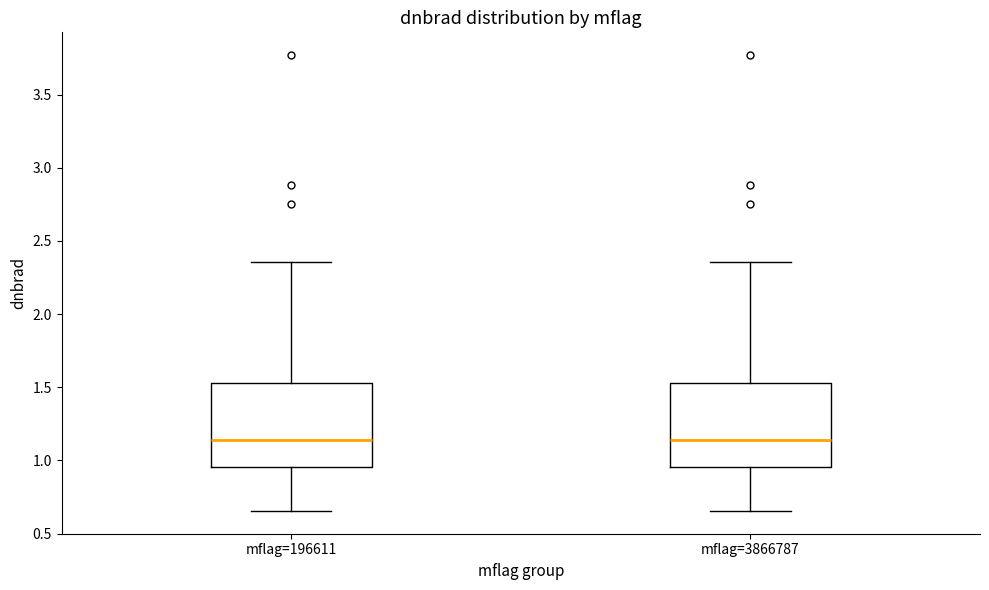

Reading left to right, read every box against the y-axis: the position of its median line, the range the box covers, and the ends of its whiskers. The values are not printed on the chart, so give them approximately, as read against the axis.

mflag=196611: median 1.15, box 0.95 to 1.55, whiskers 0.65 to 2.35
mflag=3866787: median 1.15, box 0.95 to 1.55, whiskers 0.65 to 2.35